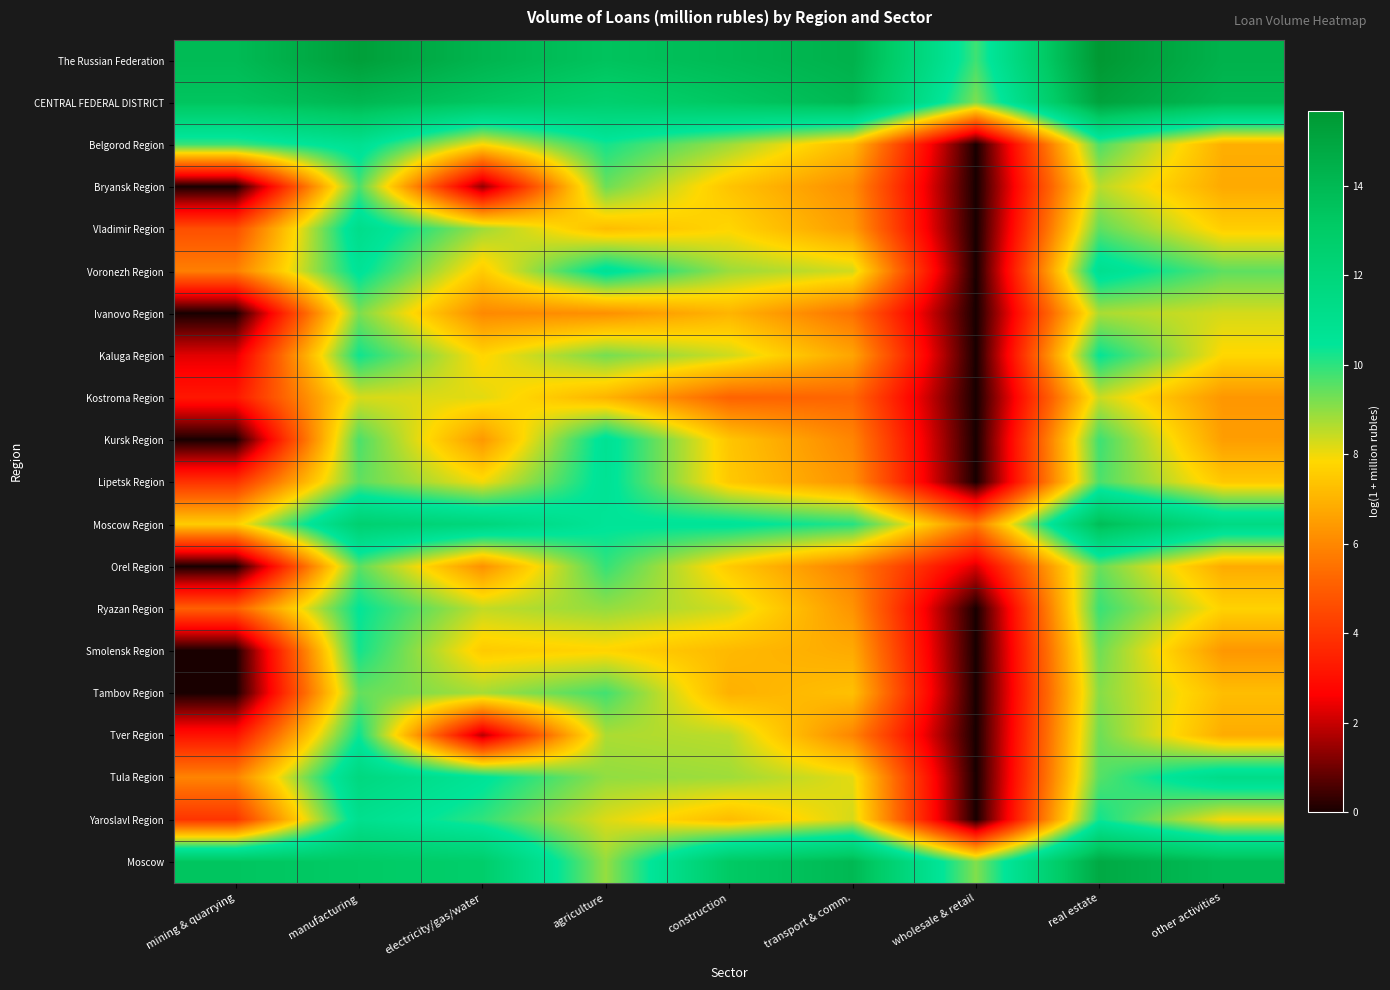

Which label corresponds to the largest value in the chart?

real estate